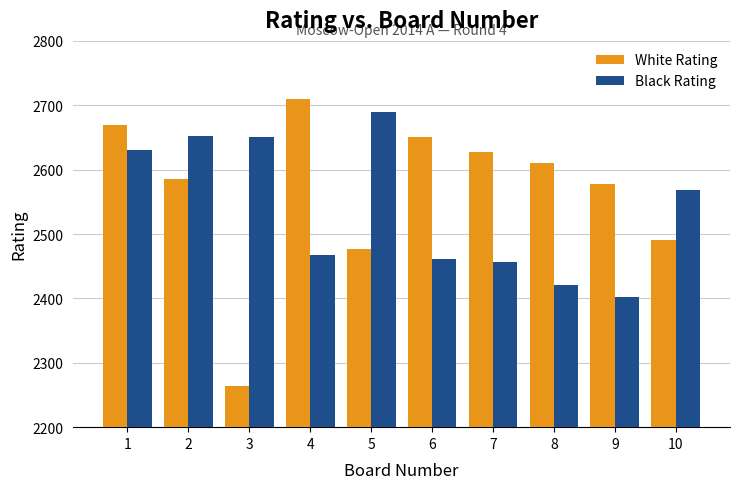

Which category has the lowest value in the White Rating series?

3